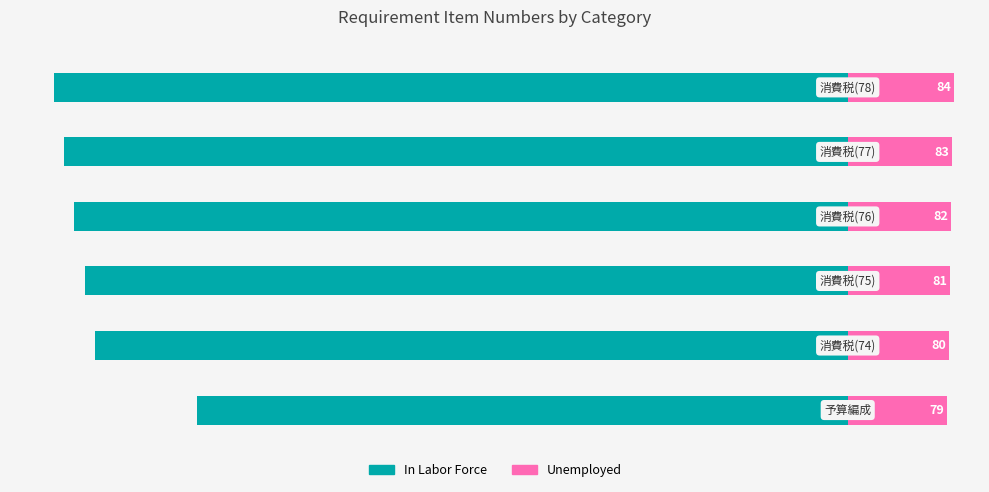

Between 5 and 4, which is larger?

4